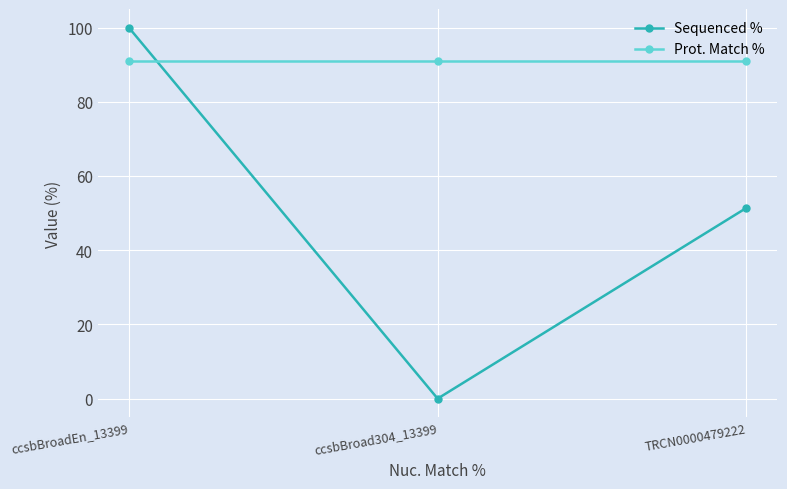

At how many categories does at least one series exceed 62?

3